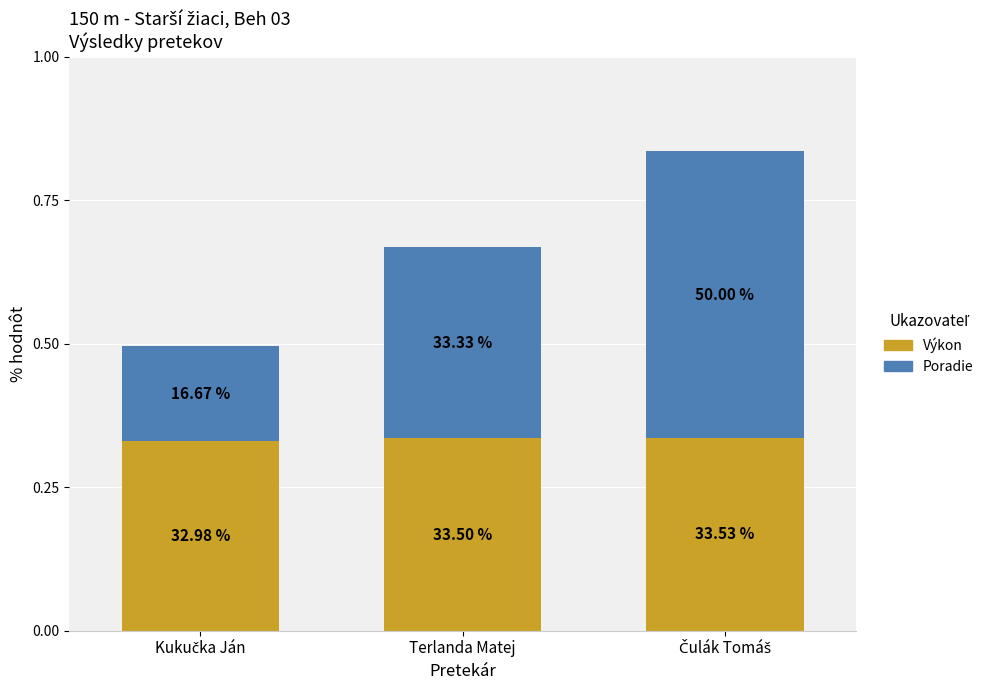

What are all the series names shown in the legend?

Výkon, Poradie